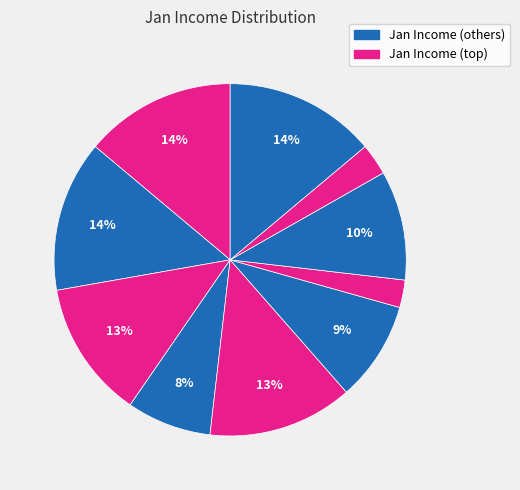

To the nearest percent, what is the difference between the largest and smallest slice percentages?

11%